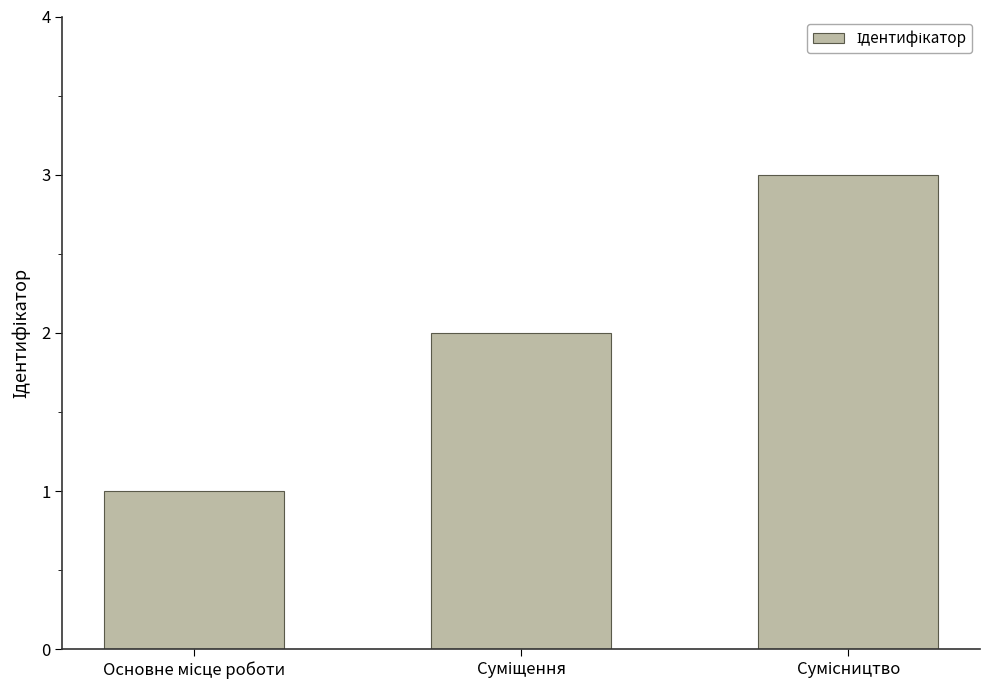

What is the maximum value shown in the chart?

3